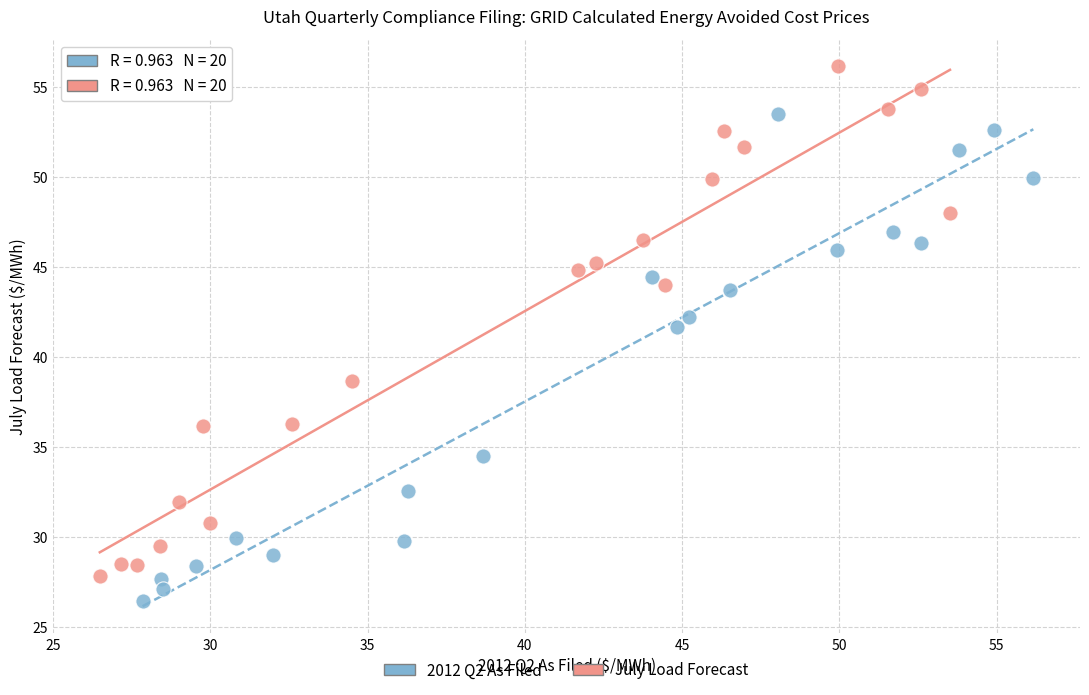

What are all the series names shown in the legend?

2012 Q2 As Filed, July Load Forecast